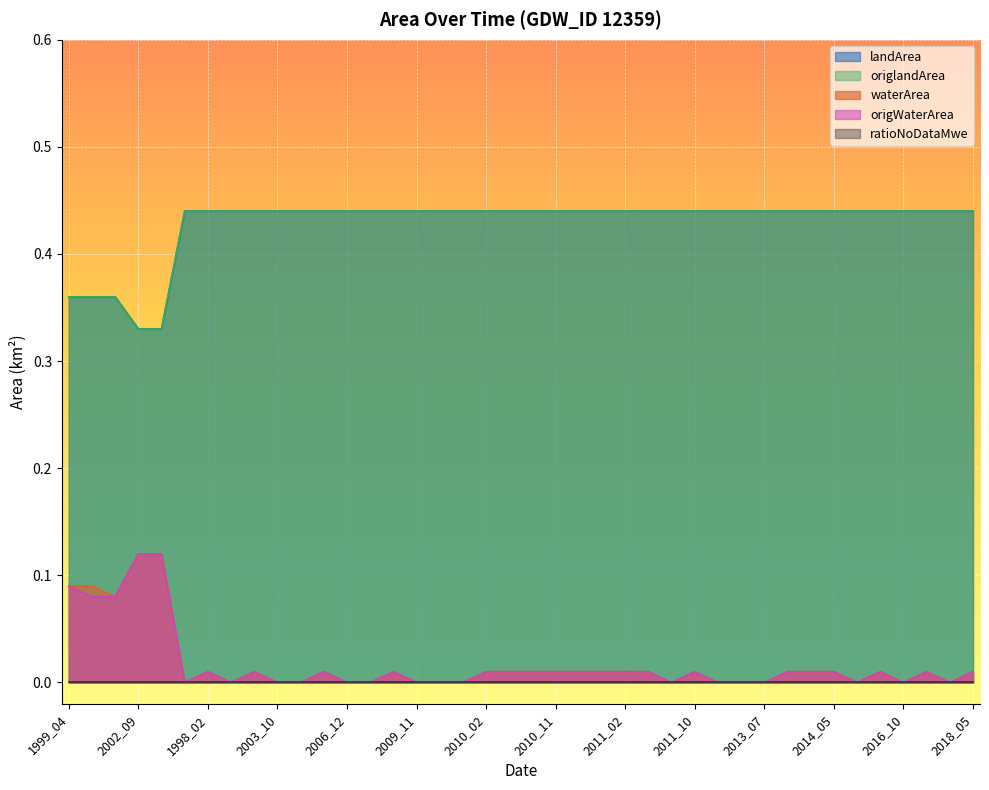

What is the total value across all series at 2006_12?

0.9